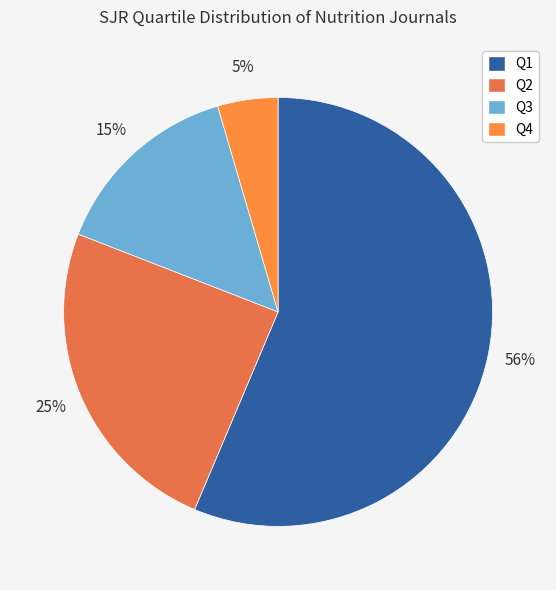

Is it true that Q4 is 5% of the pie?

True